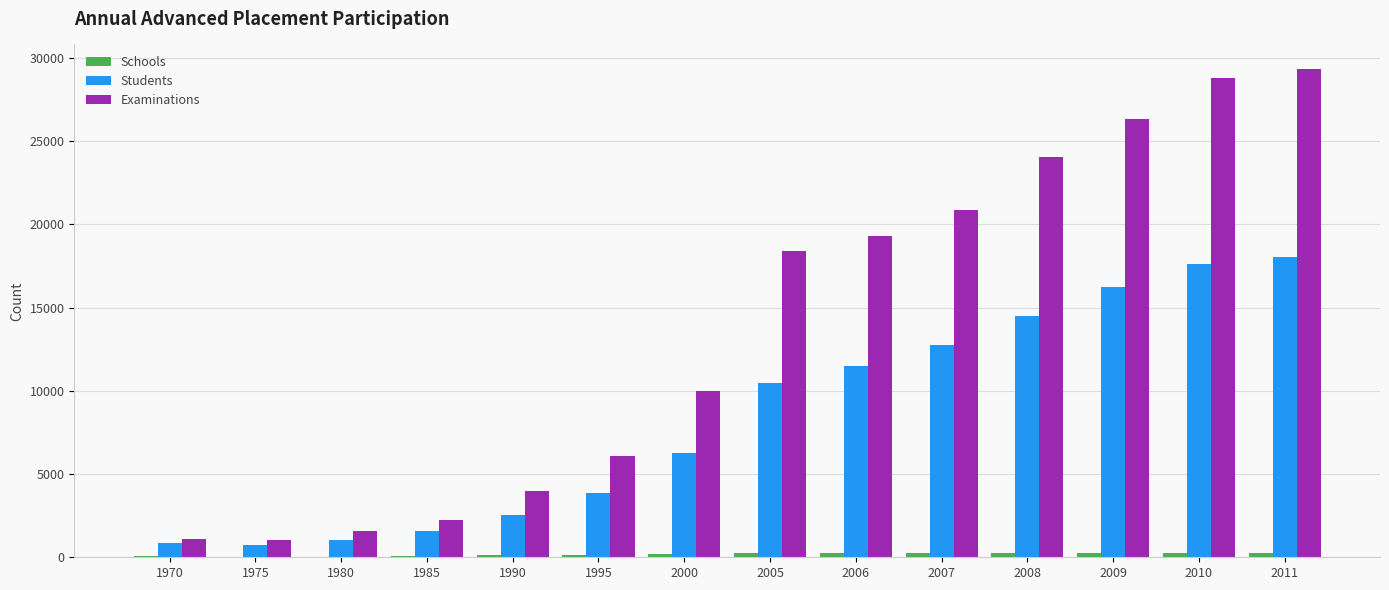

What is the maximum value shown in the chart?

29352